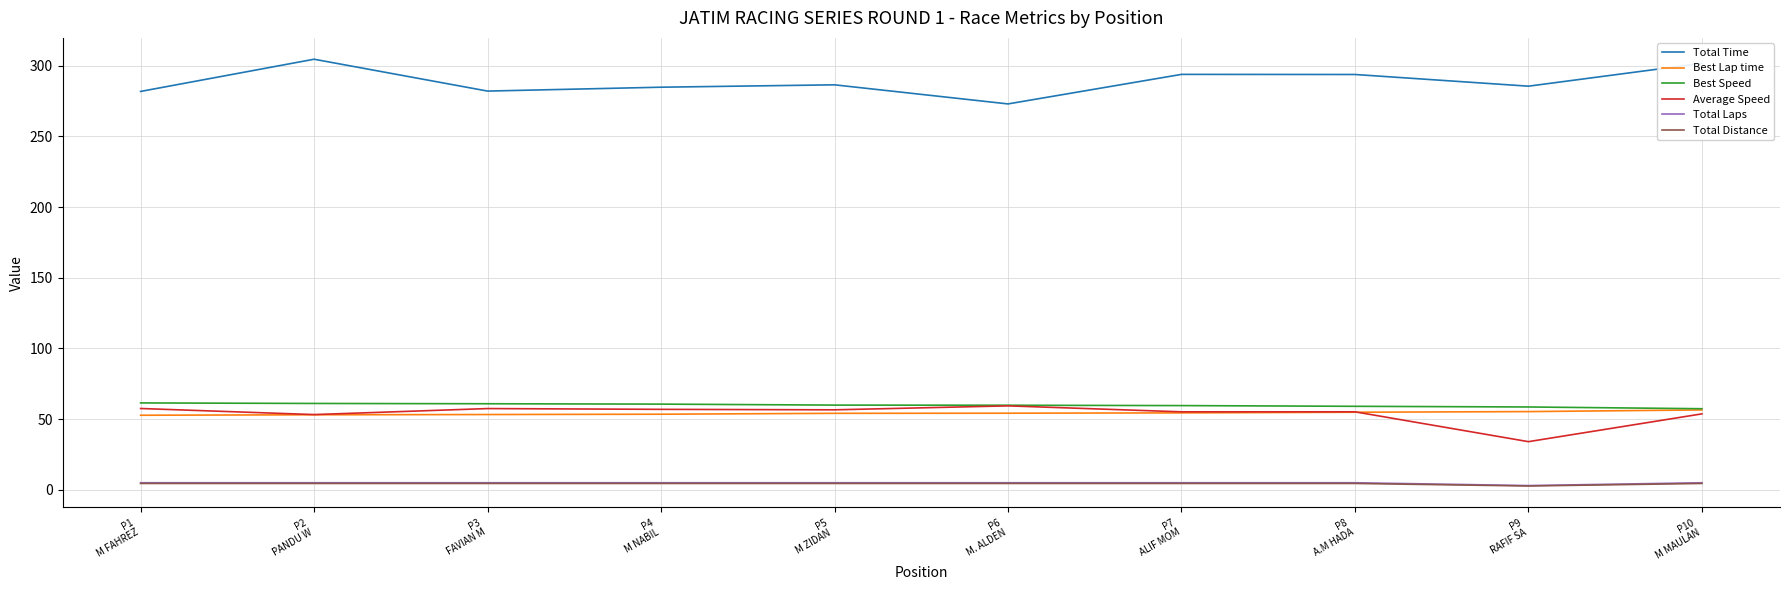

What is the minimum value for Average Speed?

34.1